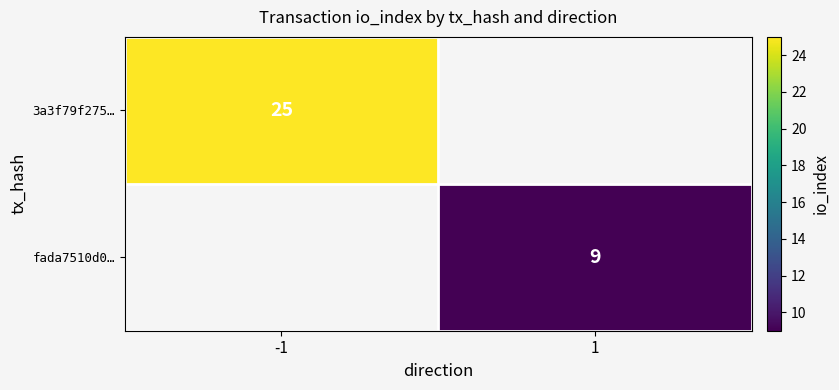

Count the number of data series in this chart.

2